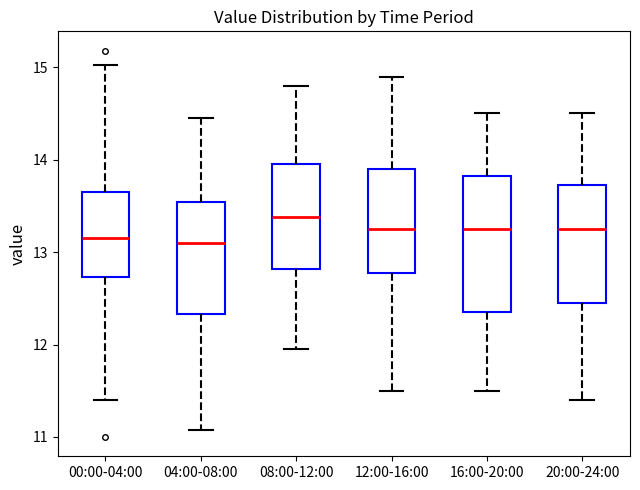

Comparing the boxes themselves (not the whiskers), which one is the tallest?

16:00-20:00